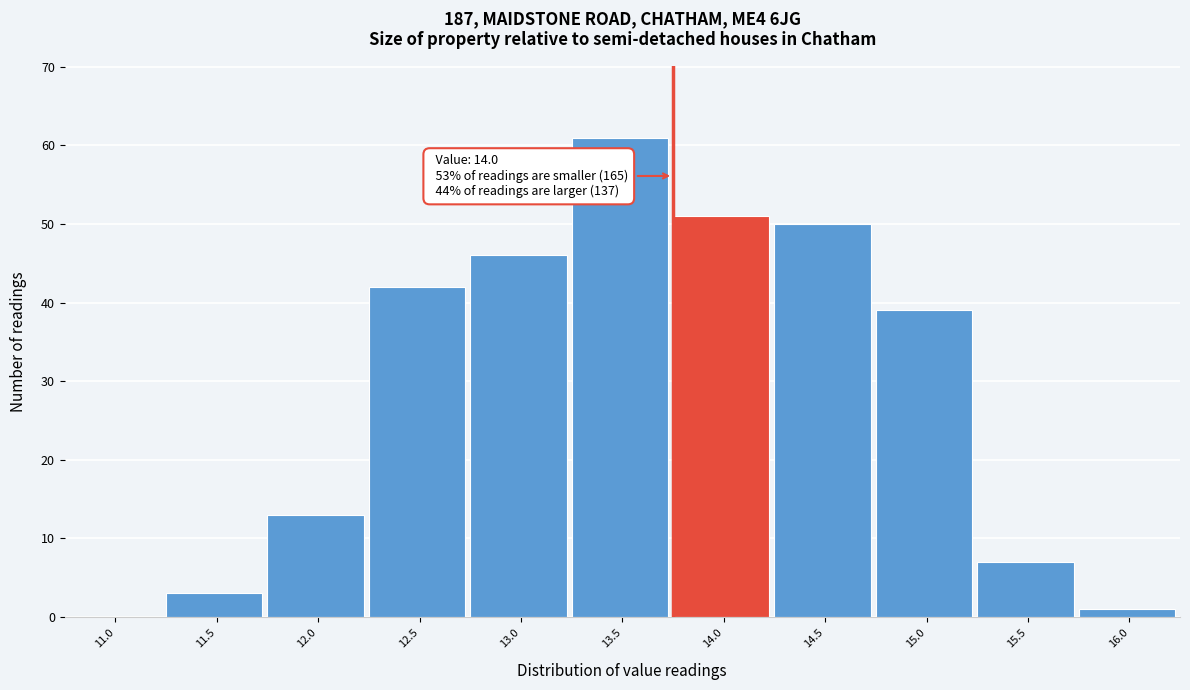

Reading left to right, transcribe all the data shown in this chart.

11.0=0	11.5=3	12.0=13	12.5=42	13.0=46	13.5=61	14.0=51	14.5=50	15.0=39	15.5=7	16.0=1